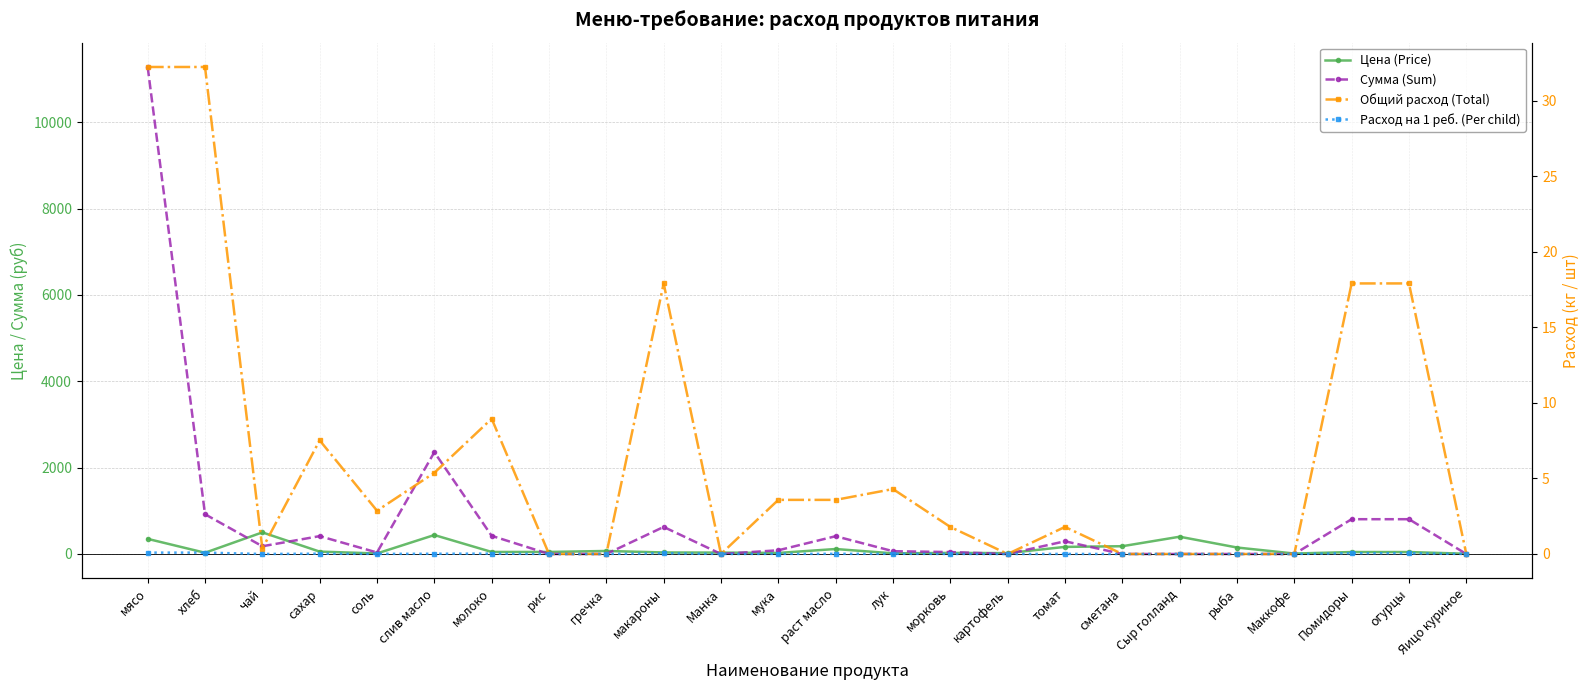

At how many categories does at least one series exceed 8558?

1